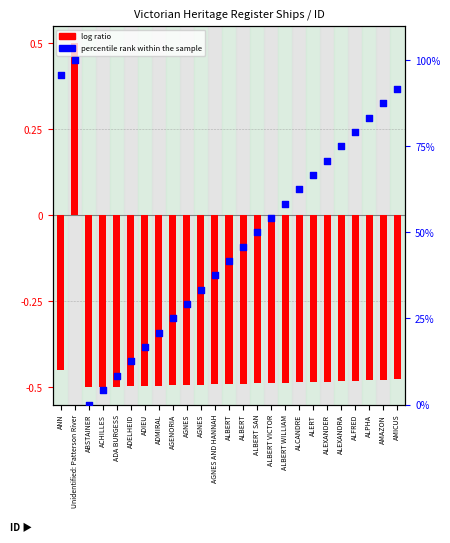

Which series contains the lowest Y value?

log ratio